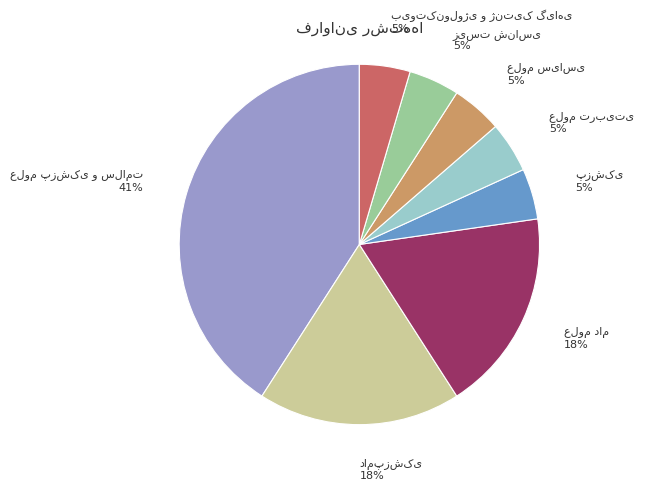

How many segments does this pie chart have?

8